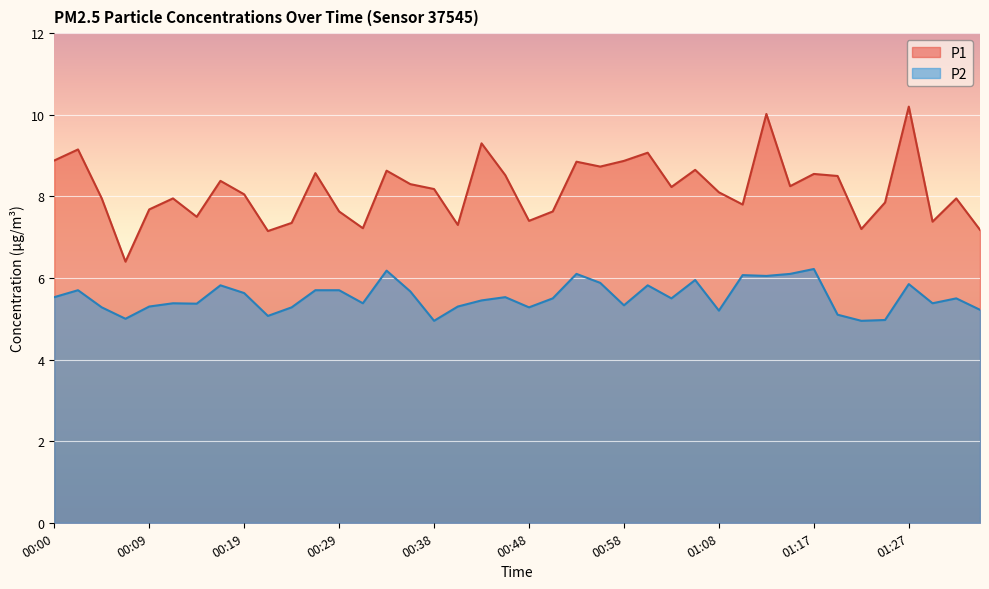

Reading left to right, extract all data points from this chart.

P1: 00:00=8.9	00:02=9.2	00:04=8.0	00:07=6.4	00:09=7.7	00:12=8.0	00:14=7.5	00:17=8.4	00:19=8.1	00:21=7.2	00:24=7.3	00:26=8.6	00:29=7.6	00:31=7.2	00:34=8.6	00:36=8.3	00:38=8.2	00:41=7.3	00:43=9.3	00:46=8.5	00:48=7.4	00:51=7.6	00:53=8.8	00:55=8.7	00:58=8.9	01:00=9.1	01:03=8.2	01:05=8.7	01:08=8.1	01:10=7.8	01:12=10.0	01:15=8.2	01:17=8.6	01:20=8.5	01:22=7.2	01:24=7.8	01:27=10.2	01:29=7.4	01:32=8.0	01:34=7.2
P2: 00:00=5.5	00:02=5.7	00:04=5.3	00:07=5.0	00:09=5.3	00:12=5.4	00:14=5.4	00:17=5.8	00:19=5.6	00:21=5.1	00:24=5.3	00:26=5.7	00:29=5.7	00:31=5.4	00:34=6.2	00:36=5.7	00:38=5.0	00:41=5.3	00:43=5.5	00:46=5.5	00:48=5.3	00:51=5.5	00:53=6.1	00:55=5.9	00:58=5.3	01:00=5.8	01:03=5.5	01:05=6.0	01:08=5.2	01:10=6.1	01:12=6.0	01:15=6.1	01:17=6.2	01:20=5.1	01:22=5.0	01:24=5.0	01:27=5.8	01:29=5.4	01:32=5.5	01:34=5.2